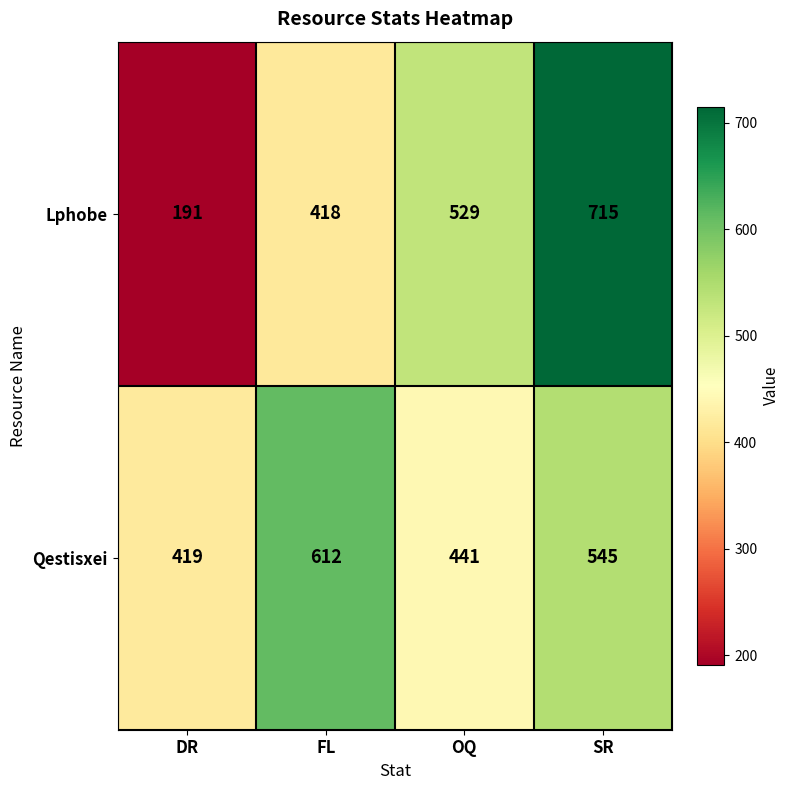

Rank the series by their average value, from highest to lowest.

Qestisxei, Lphobe